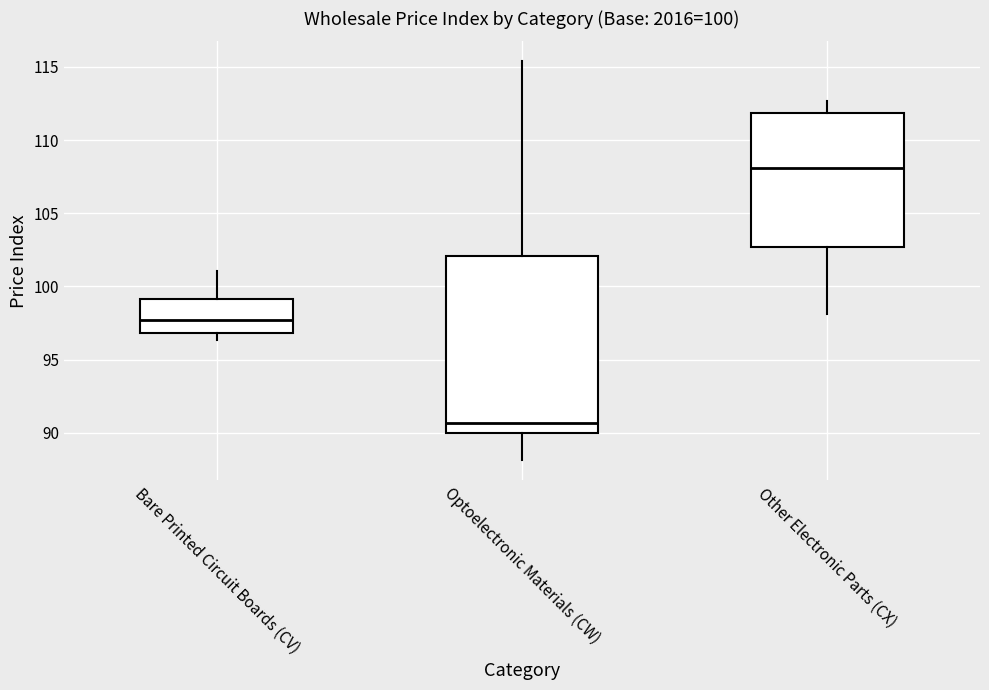

Which box is the tallest, from its lower edge to its upper edge?

Optoelectronic Materials (CW)